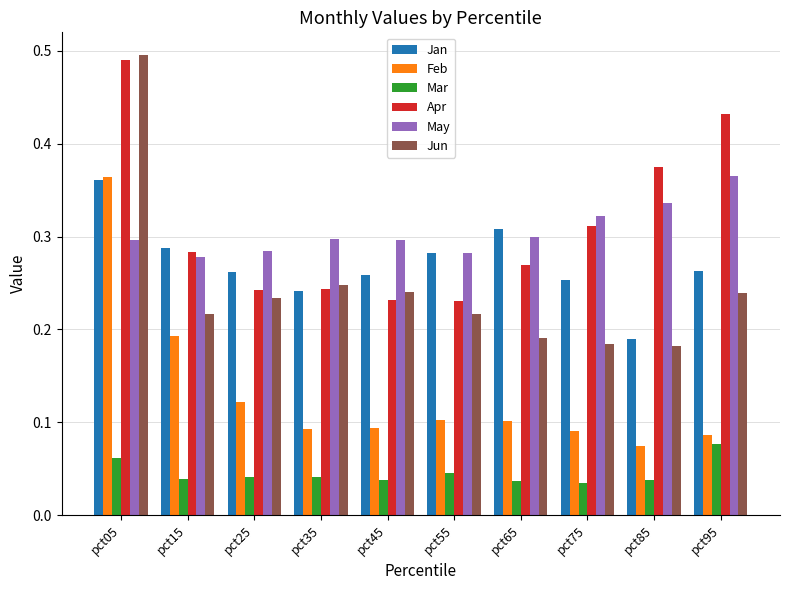

True or false: Mar has a value of 0.1 at pct55.

False